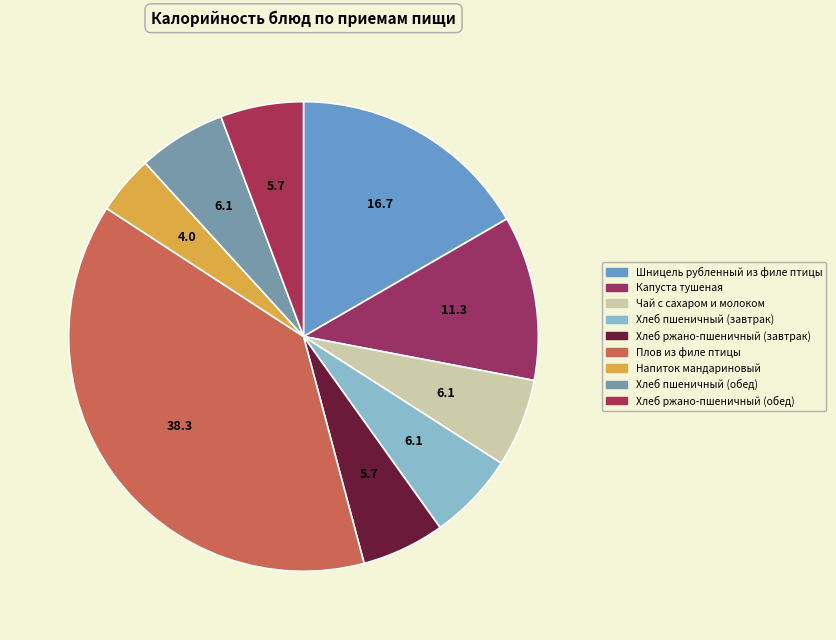

Is it true that Напиток мандариновый is 4% of the pie?

True